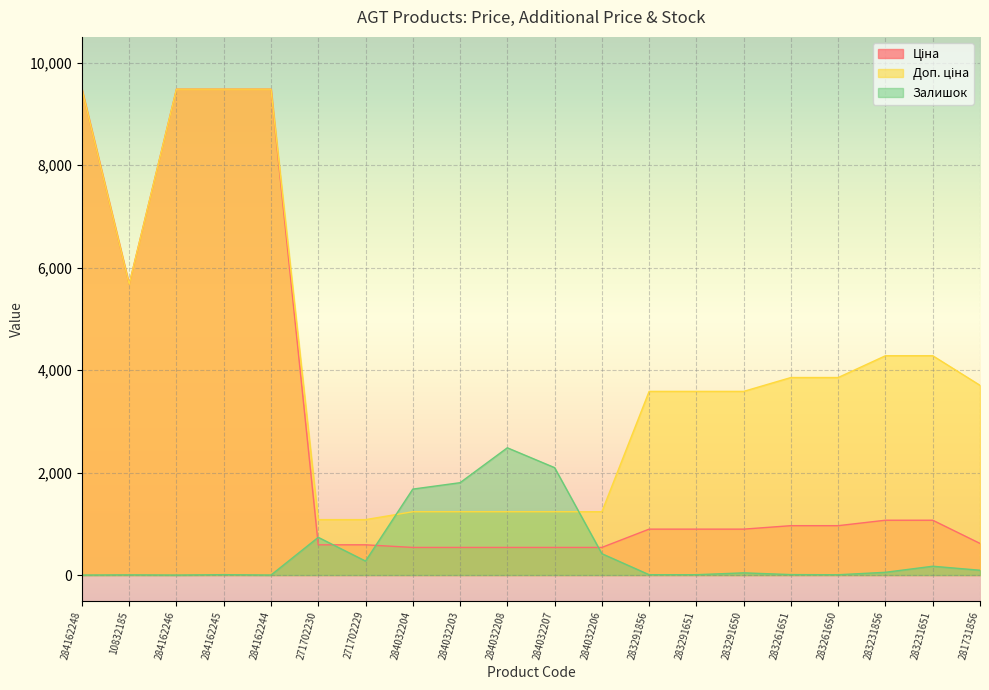

Which has a higher value, 281731856 or 284162248?

284162248